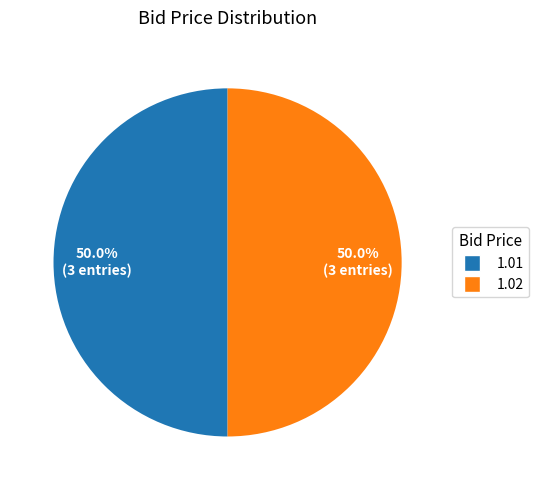

Approximately how many times larger is the value at 1.01 compared to 1.02?

1.0